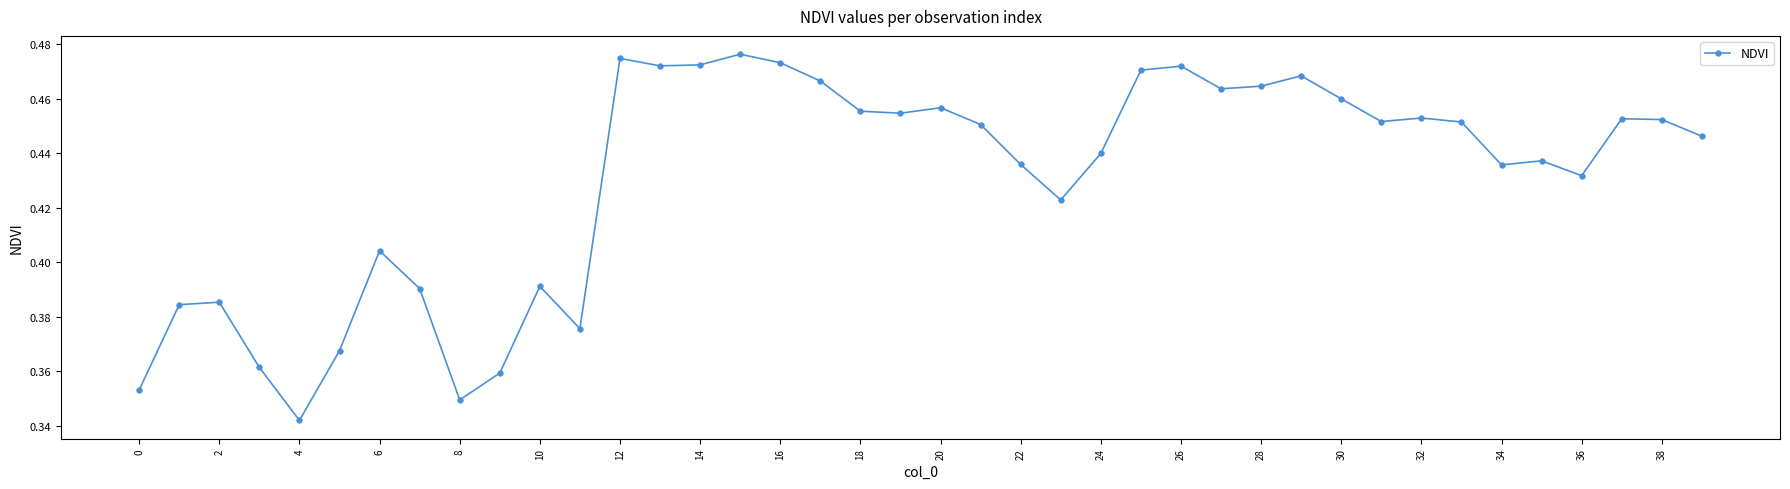

True or false: the data has more than 1 interior local peaks.

True